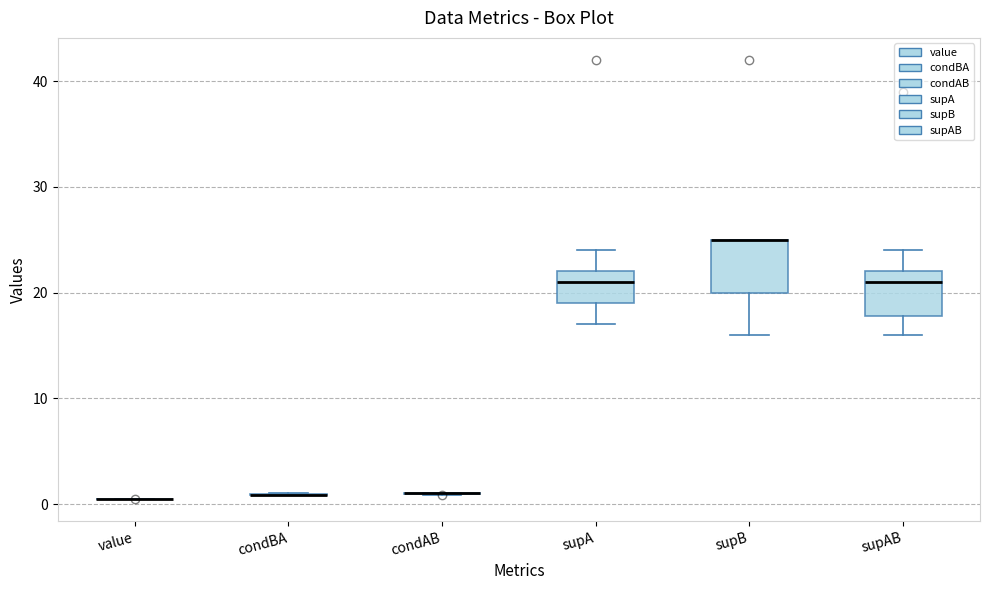

Reading left to right, transcribe this box plot: for each box, give where its median line is, the range the box spans, and where its two whiskers end, as read against the y-axis. The values are not printed on the chart, so give them approximately, as read against the axis.

value: box collapsed to a line at 0, whiskers 0 to 0
condBA: box collapsed to a line at 1, whiskers 1 to 1
condAB: box collapsed to a line at 1, whiskers 1 to 1
supA: median 21, box 19 to 22, whiskers 17 to 24
supB: median 25 (drawn on the box's upper edge), box 20 to 25, whiskers 16 to 25
supAB: median 21, box 18 to 22, whiskers 16 to 24